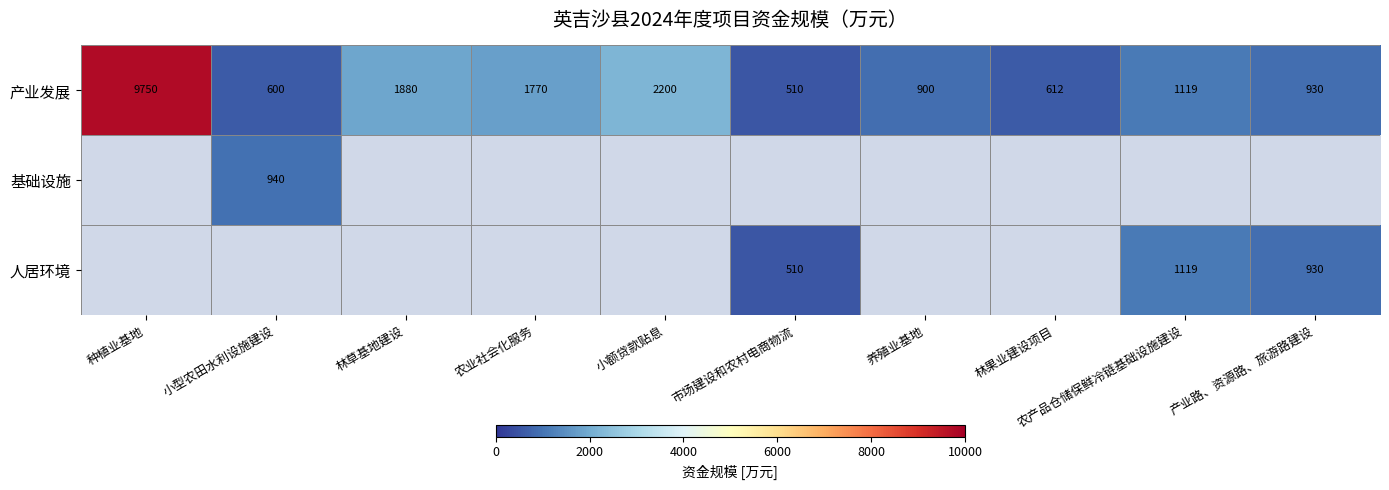

What is the greatest value displayed?

9750